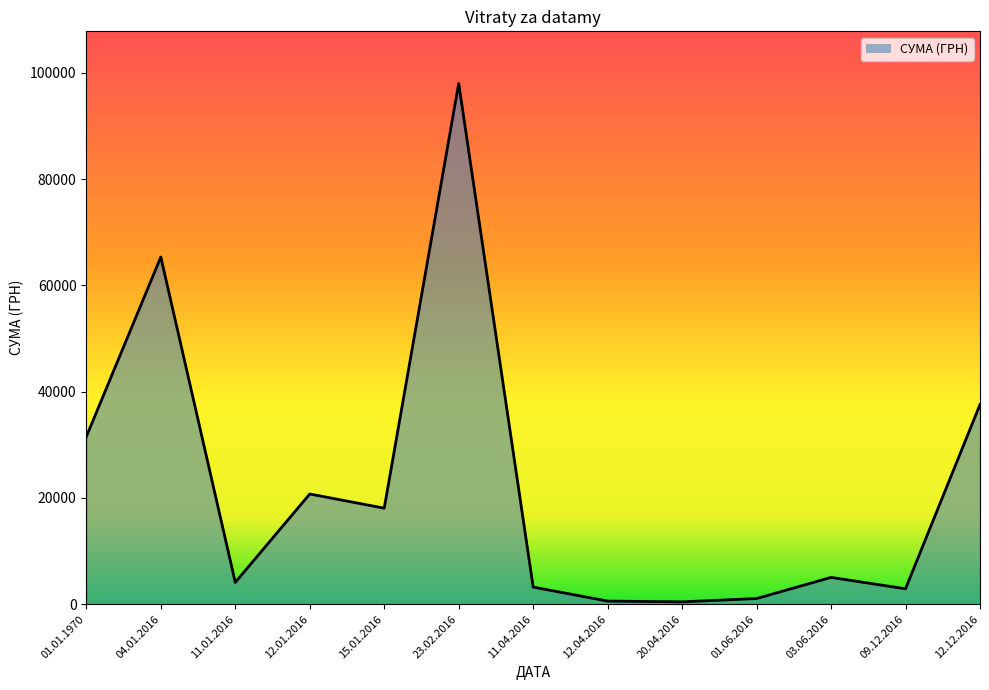

What is the smallest value displayed?

450.0